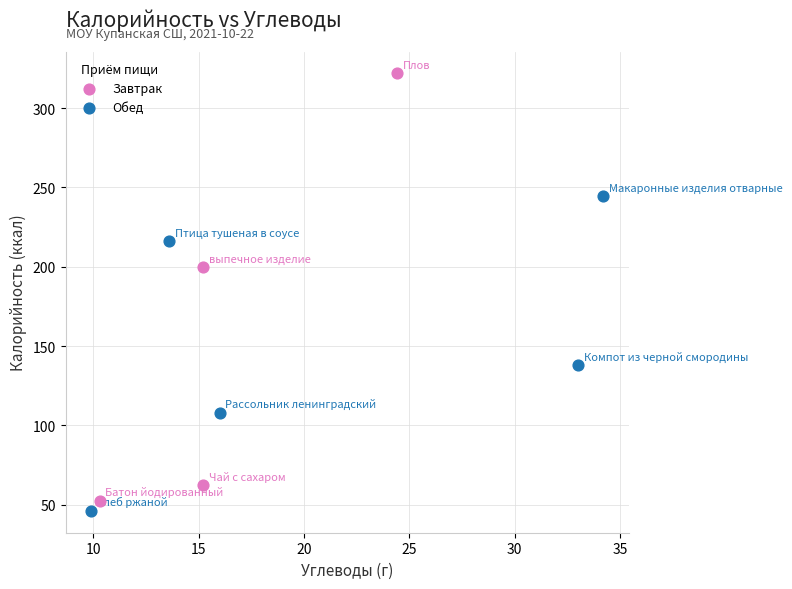

Which series contains the lowest Y value?

Обед